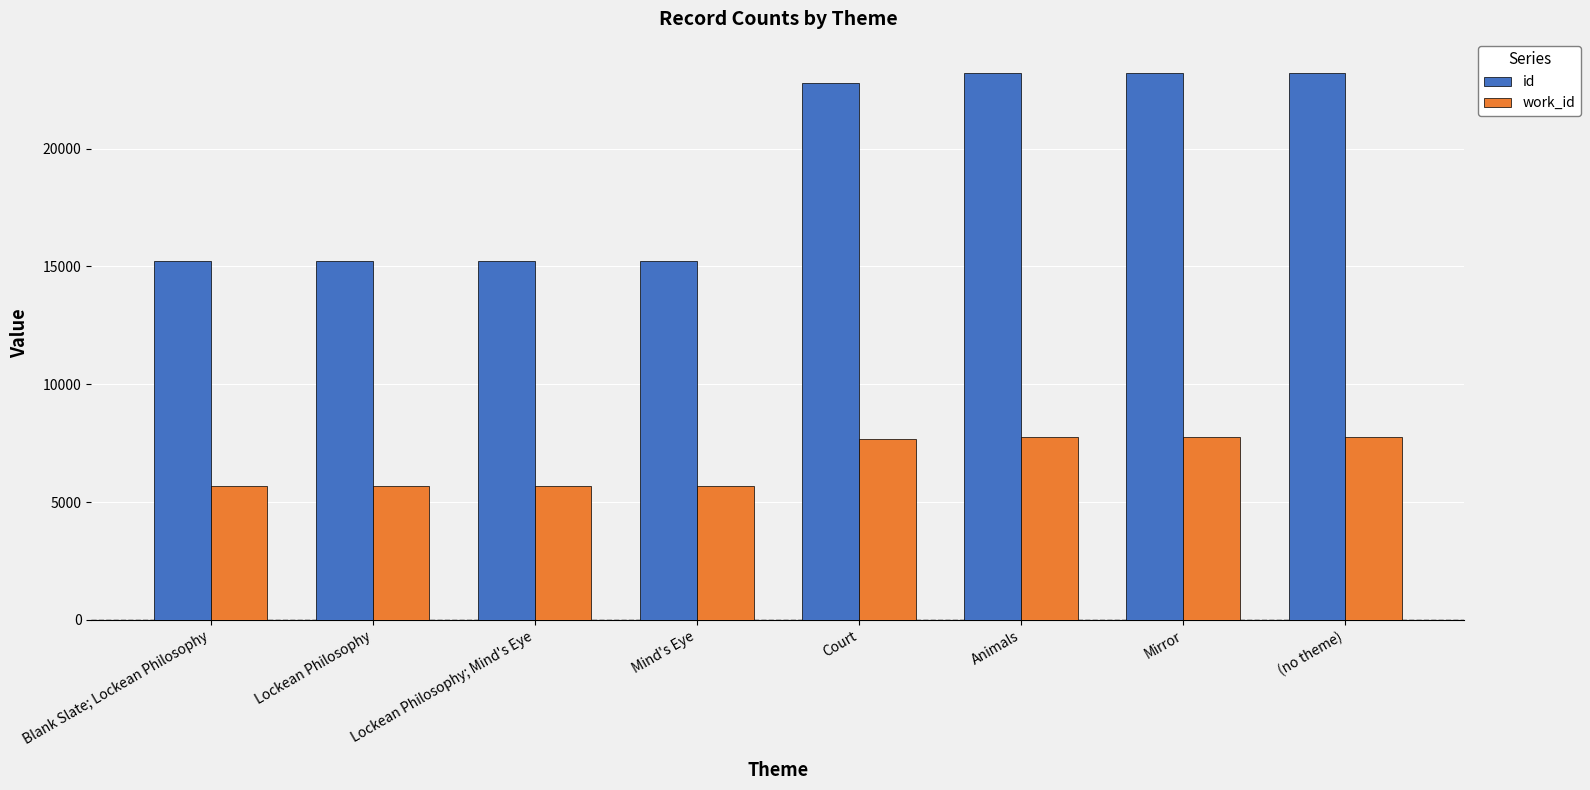

Rank the series at Mirror from lowest to highest value.

work_id, id